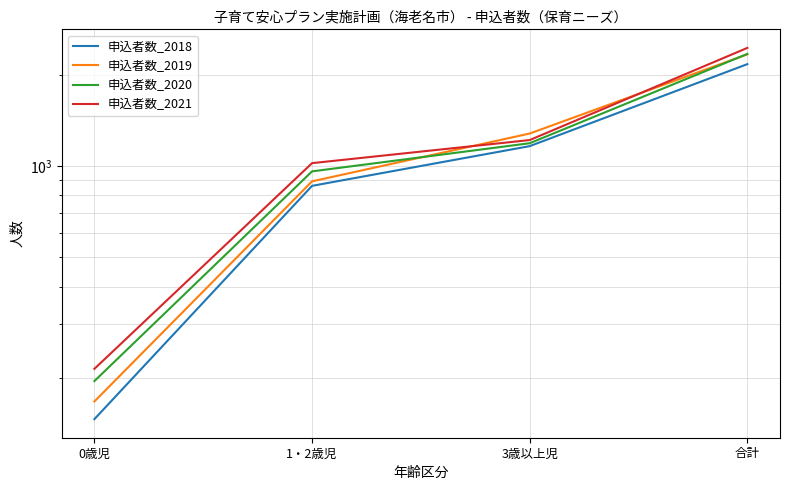

Is it true that 申込者数_2020 equals 1189 at 3歳以上児?

True